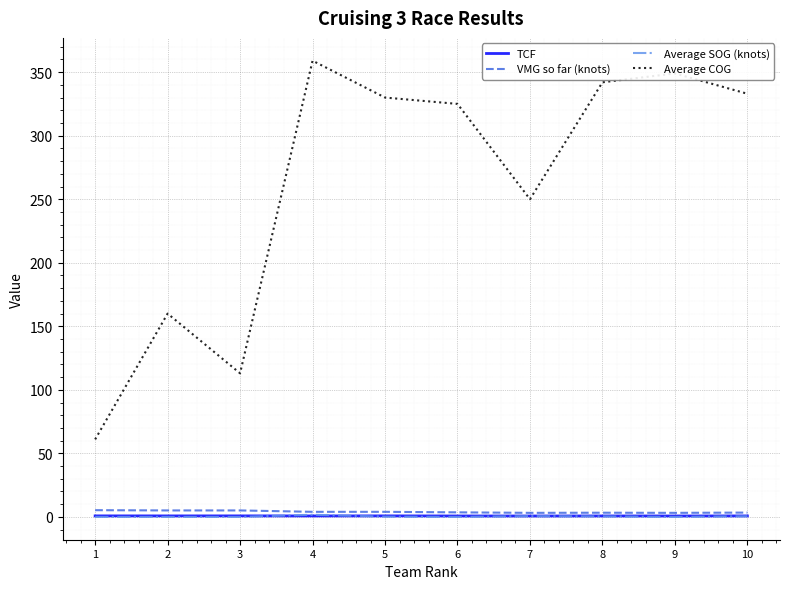

At which category does the chart reach its peak across all series?

4